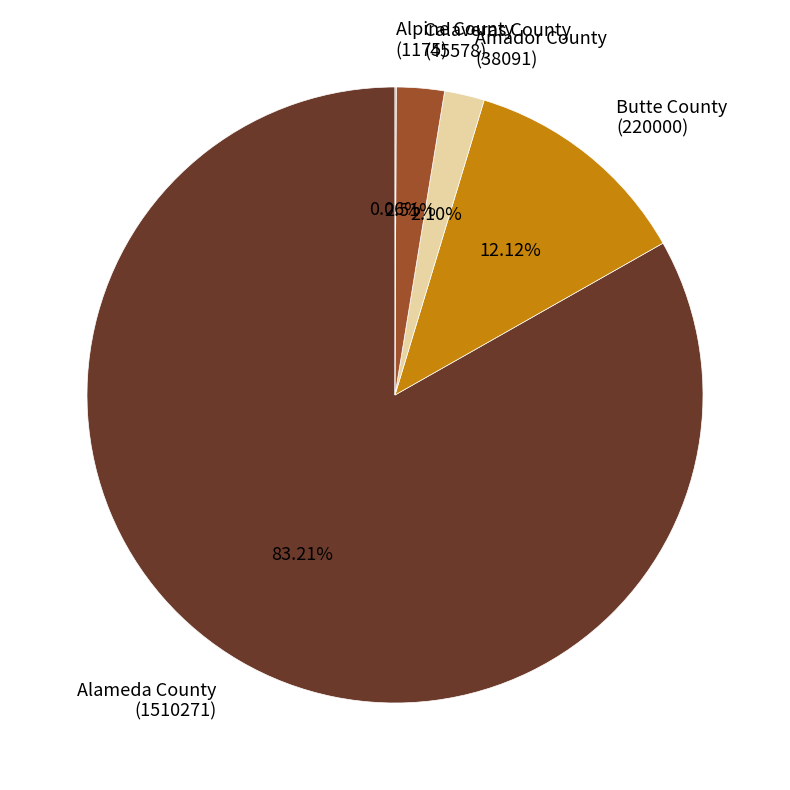

Approximately how many times larger is the value at Butte County (220000) compared to Calaveras County (45578)?

4.8